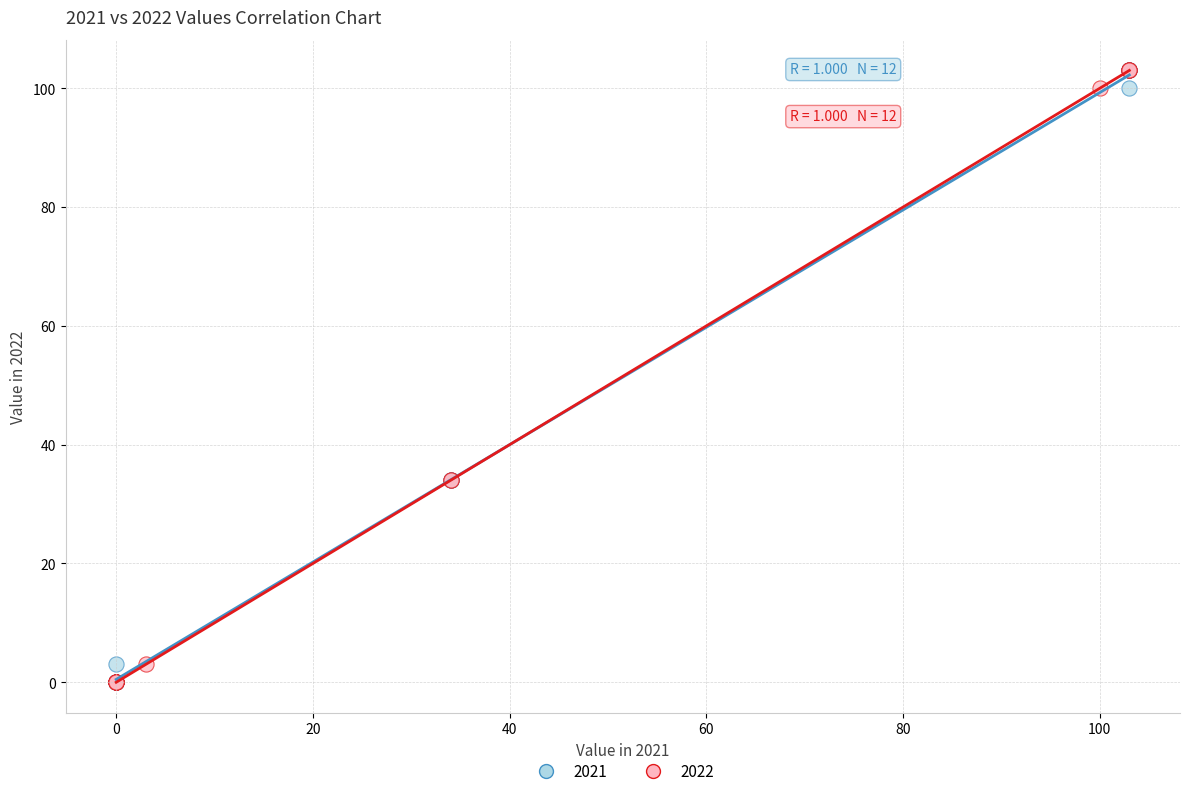

What are all the series names shown in the legend?

2021, 2022